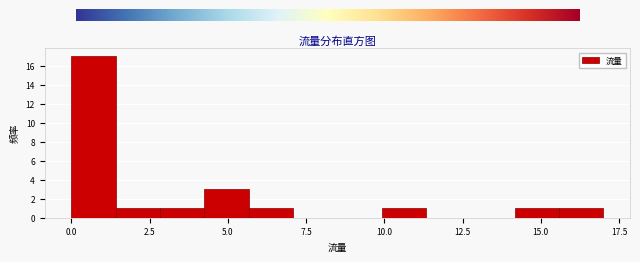

Around what value on the x-axis is the tallest bar? Give the approximate position of its centre, as read against the axis.

0.5